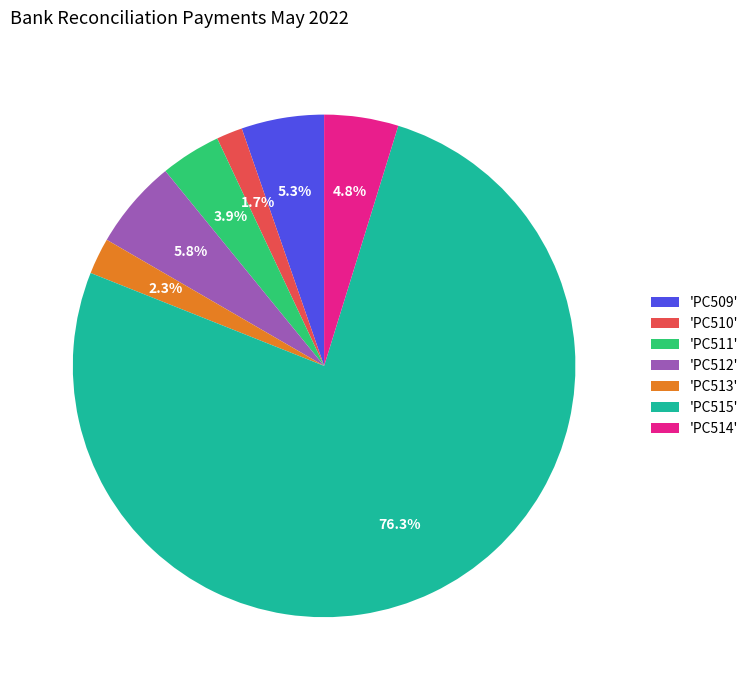

Combined, do 'PC512' and 'PC514' account for over 50%?

No